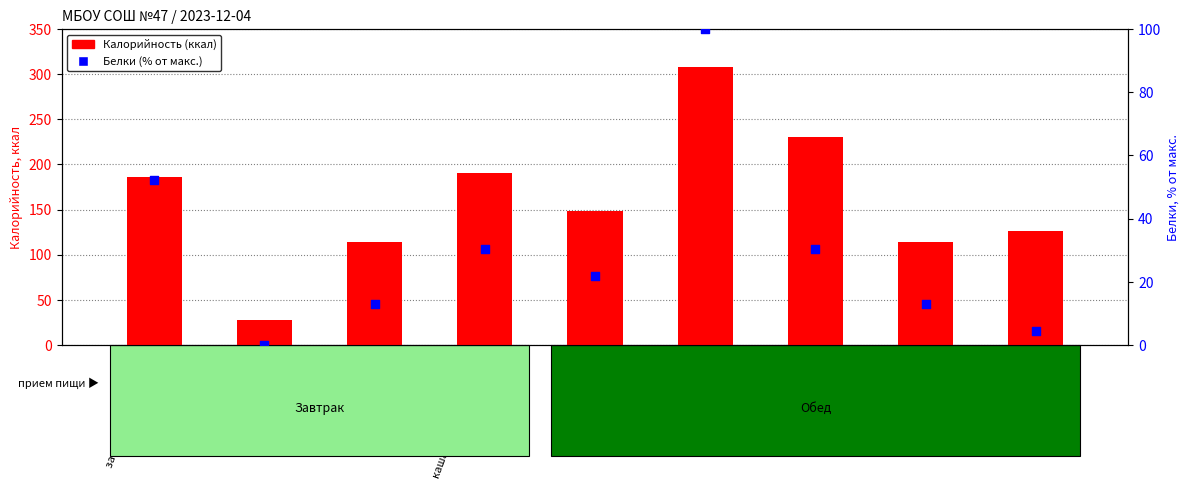

Which series has the largest total across all categories?

Калорийность (ккал)